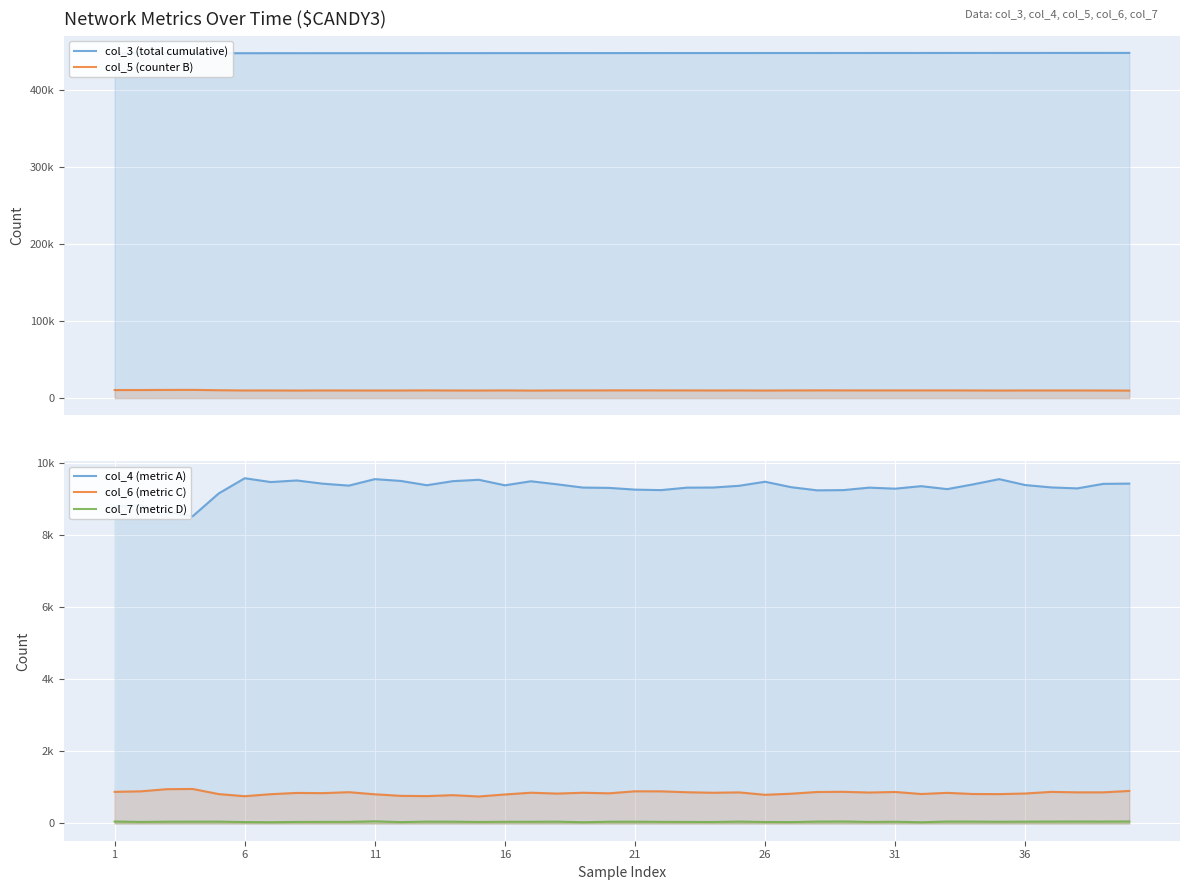

Is the value of col_5 (counter B) at 15 greater than the value of col_7 (metric D) at 28?

Yes